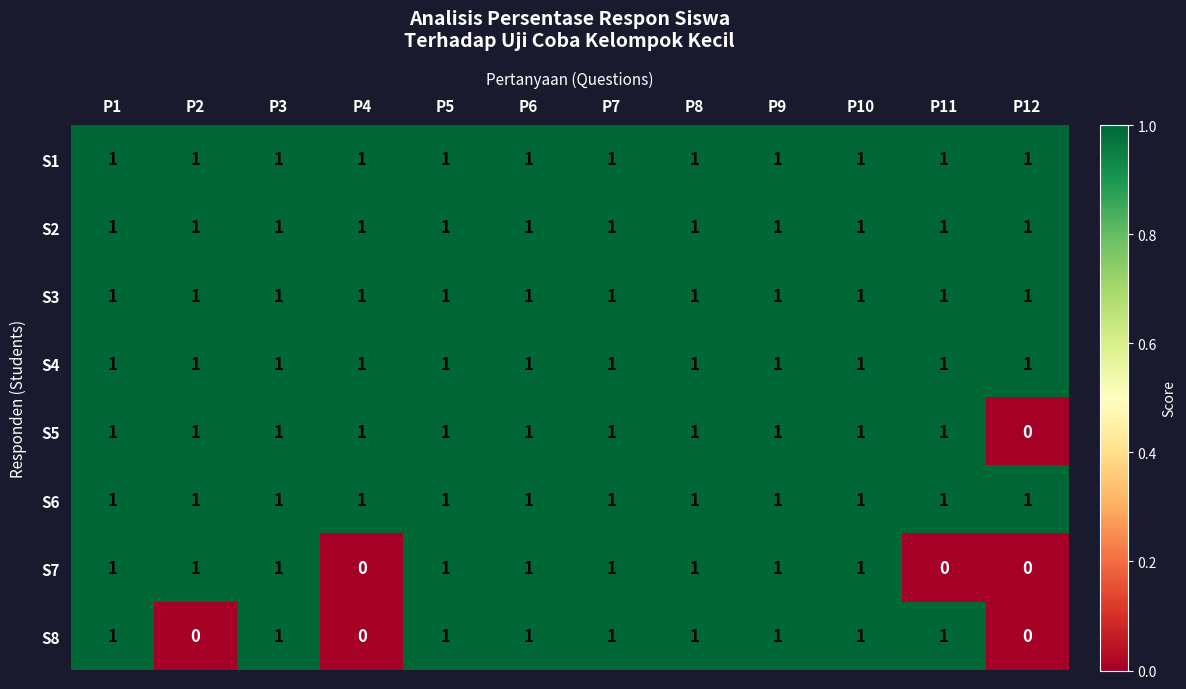

At how many categories does at least one series exceed 0?

12